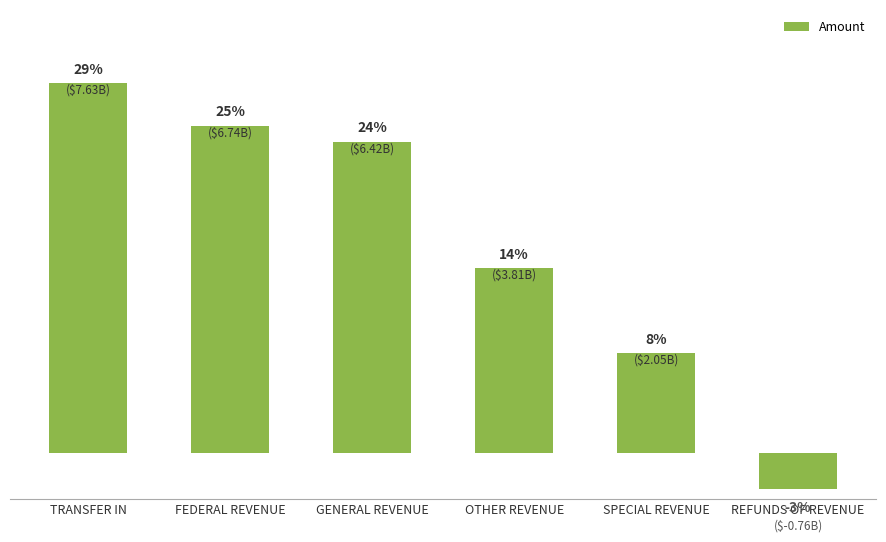

What is the sum of all values?

25888488033.0